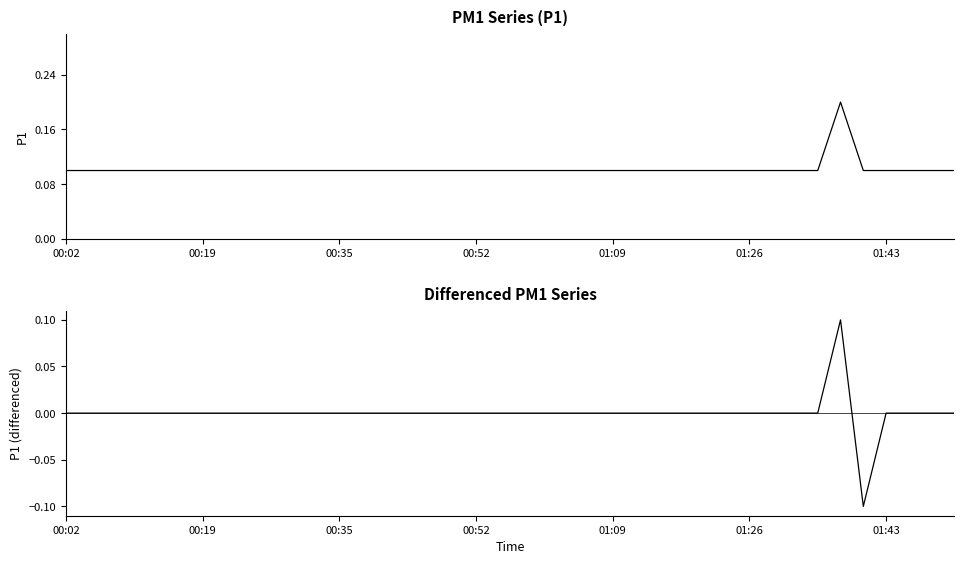

True or false: P1 (differenced) has a value of -0.1 at 01:26.

False